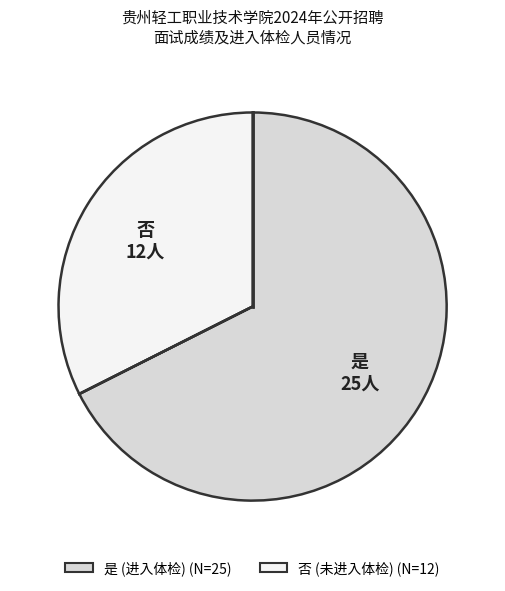

Which category accounts for the majority?

是